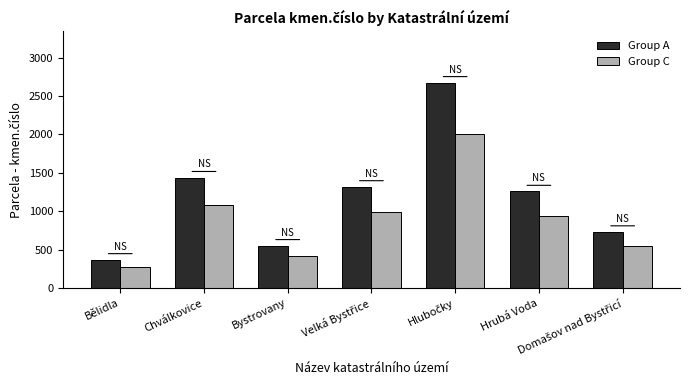

Rank the series at Chválkovice from highest to lowest value.

Group A, Group C